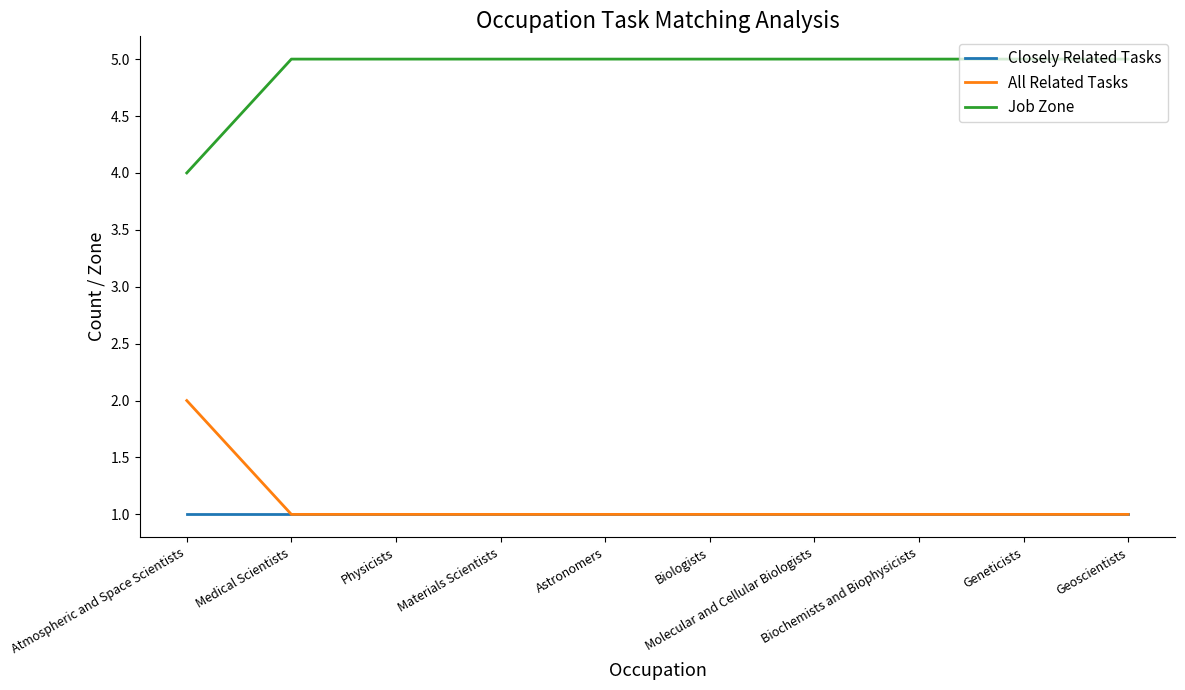

What is the maximum value for Job Zone?

5